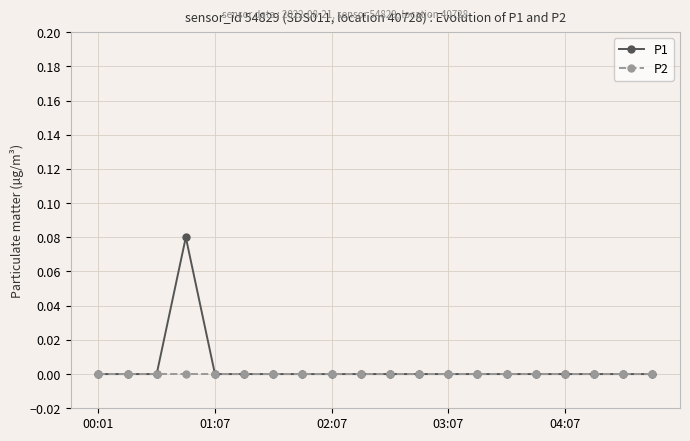

Count the number of categories in the chart.

20